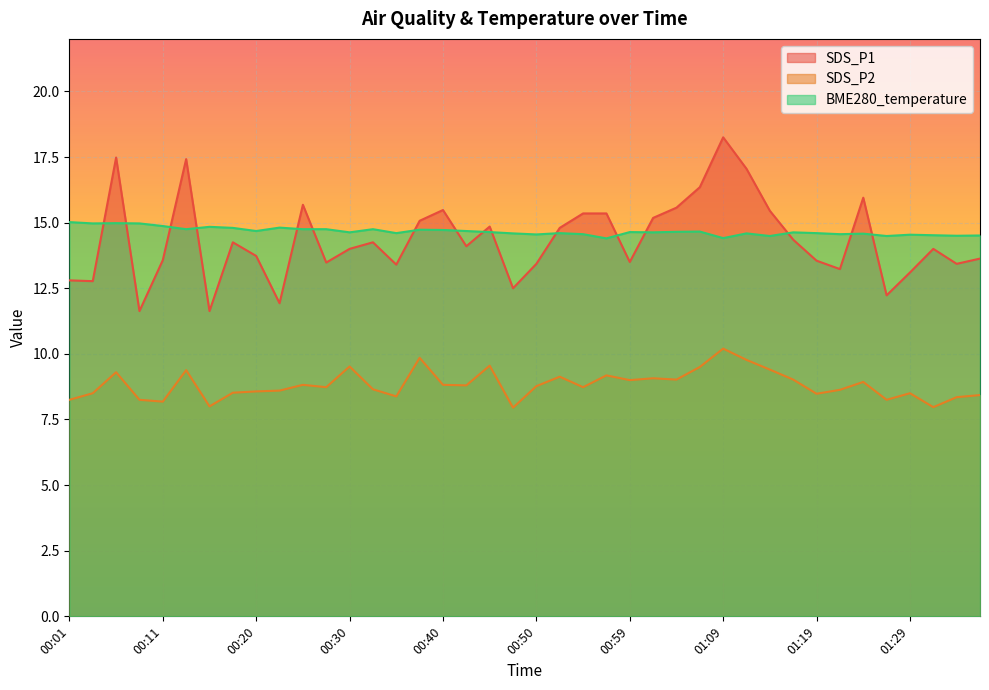

True or false: SDS_P2 and BME280_temperature intersect in this chart.

False